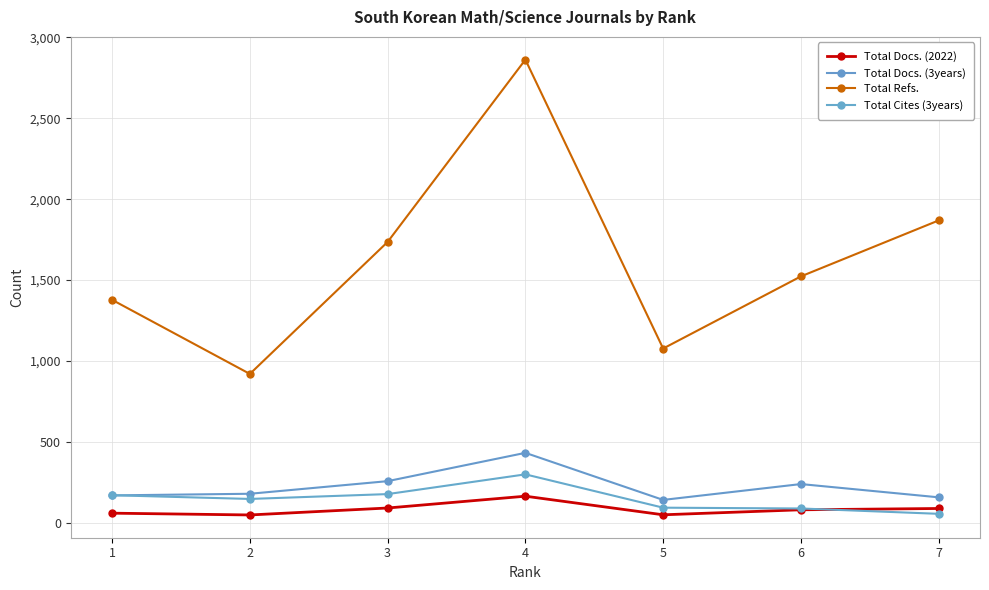

At how many categories does at least one series exceed 1855?

2